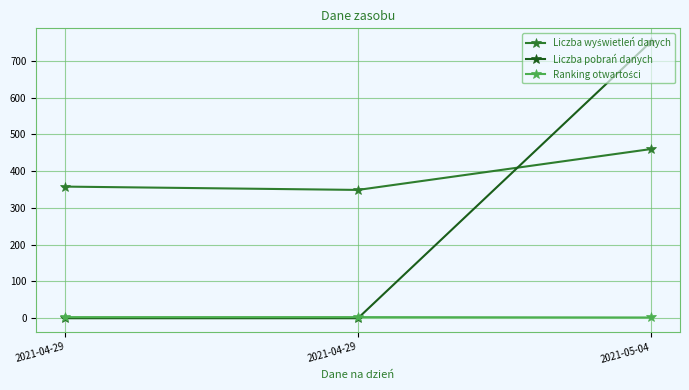

What is the label of the 2nd point from the left?

2021-04-29